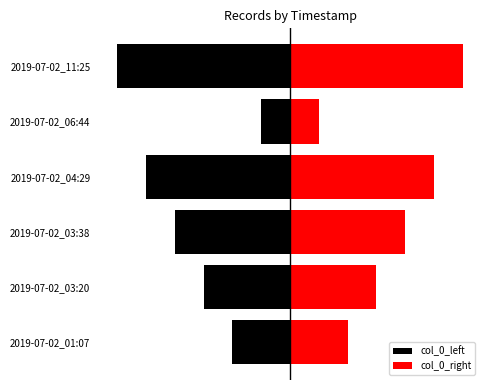

Count the col_0_right values in the range 2 to 5.

4